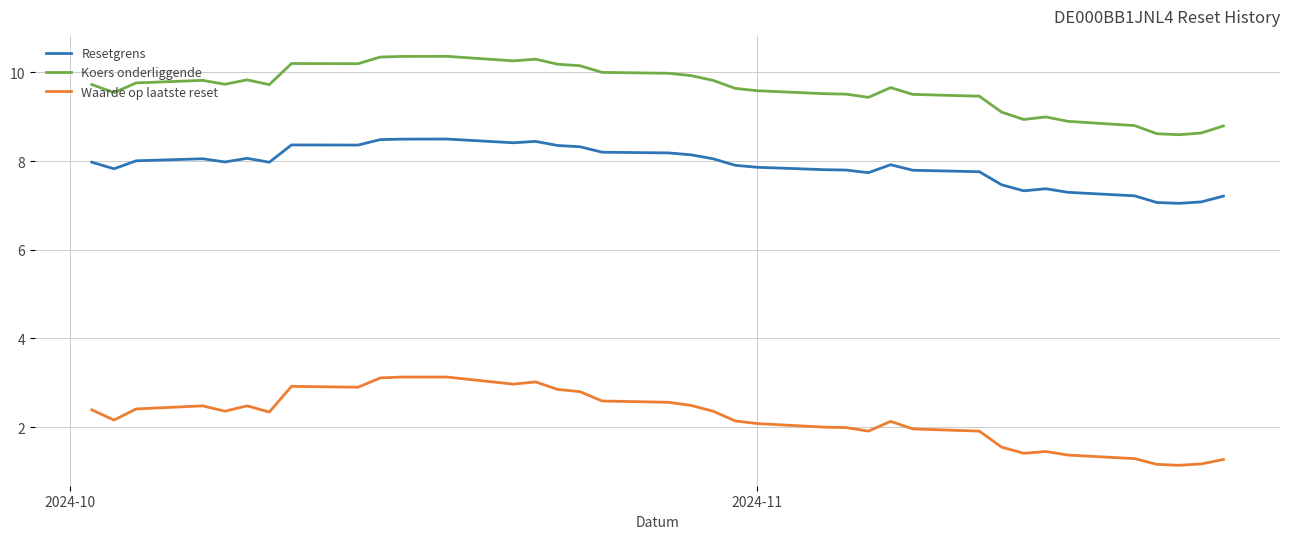

Rank the series by their average value, from highest to lowest.

Koers onderliggende, Resetgrens, Waarde op laatste reset